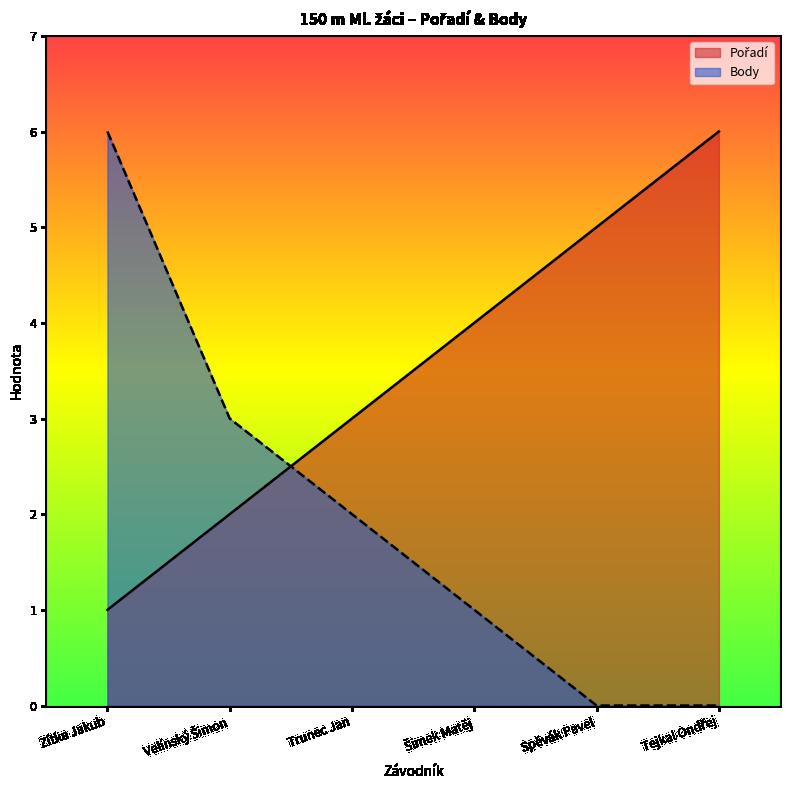

Reading left to right, extract all data points from this chart.

Pořadí: Zítka Jakub=1	Velínský Šimon=2	Trunec Jan=3	Šimek Matěj=4	Spěvák Pavel=5	Tejkal Ondřej=6
Body: Zítka Jakub=6	Velínský Šimon=3	Trunec Jan=2	Šimek Matěj=1	Spěvák Pavel=0	Tejkal Ondřej=0